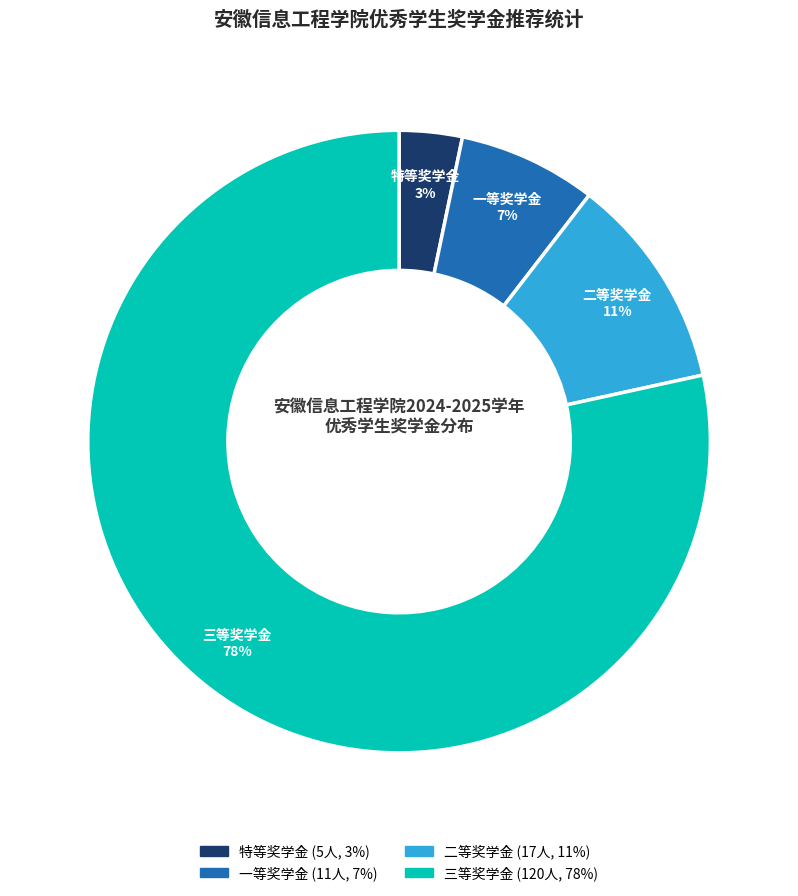

Count the number of slices in the pie.

4